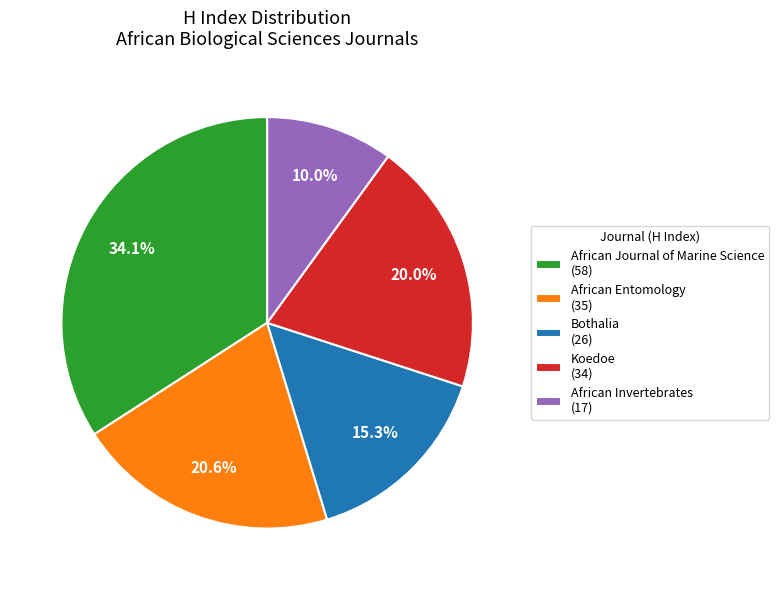

The Koedoe slice represents 30% of the pie. True or false?

False